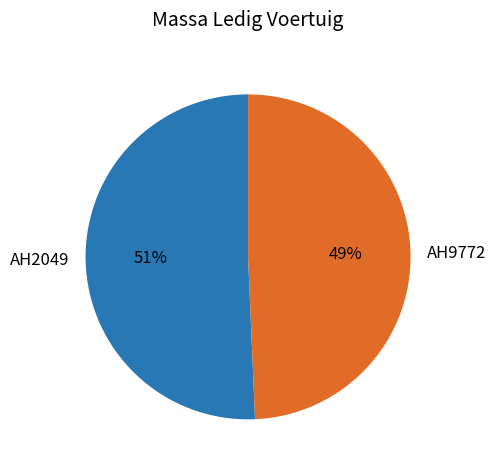

Which category accounts for the majority?

AH2049